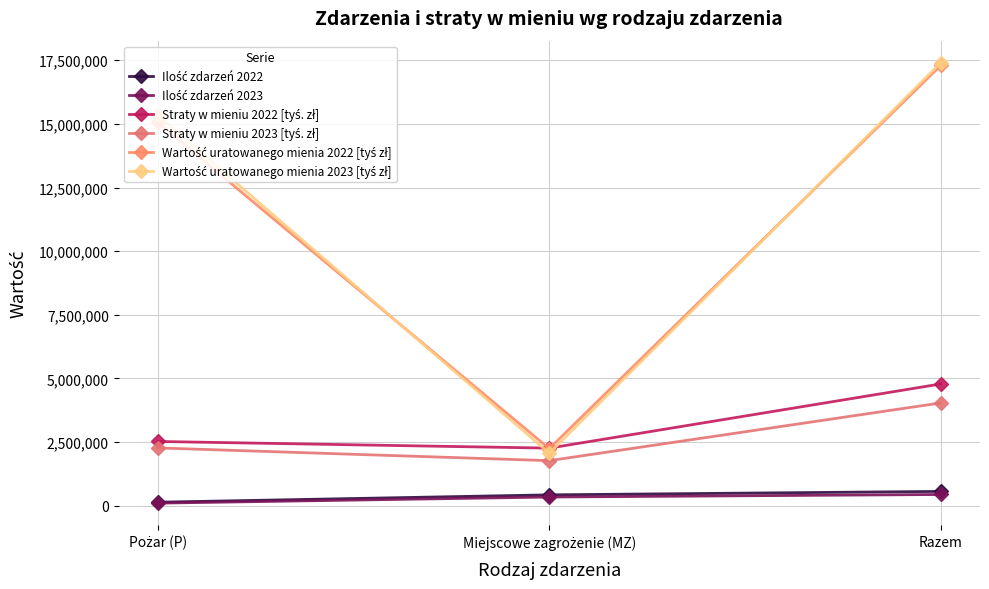

How many distinct data groups are displayed?

6